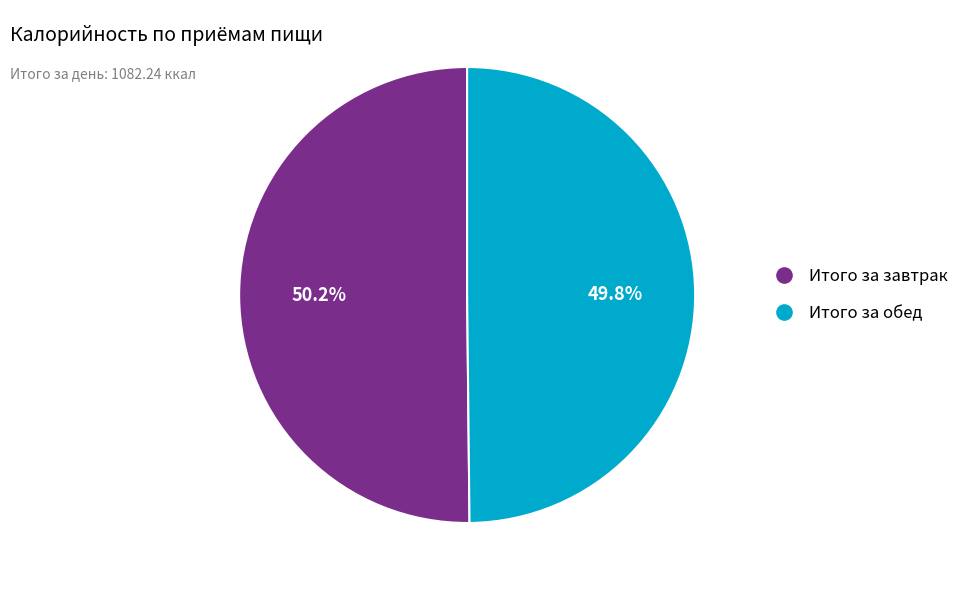

Approximately how many times larger is the value at Итого за завтрак compared to Итого за обед?

1.0